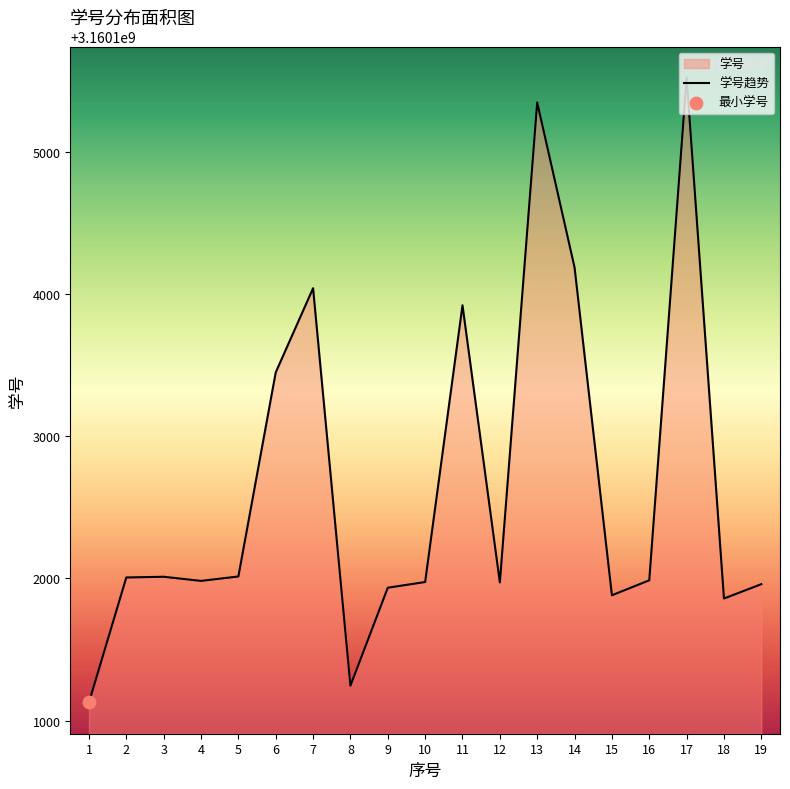

What is the change in value from 7 to 11?

-120